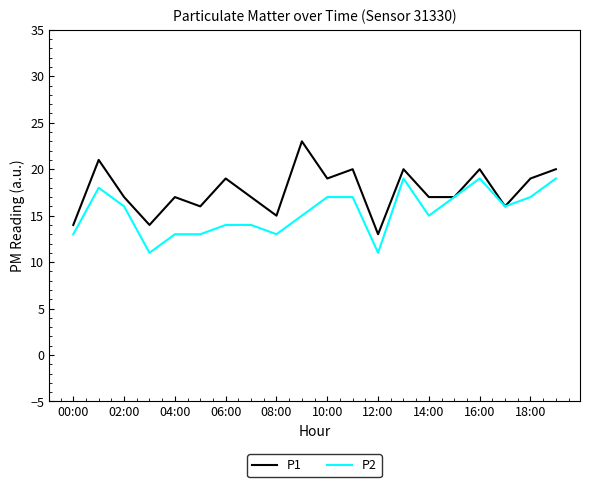

Rank the series by their maximum value, from highest to lowest.

P1, P2